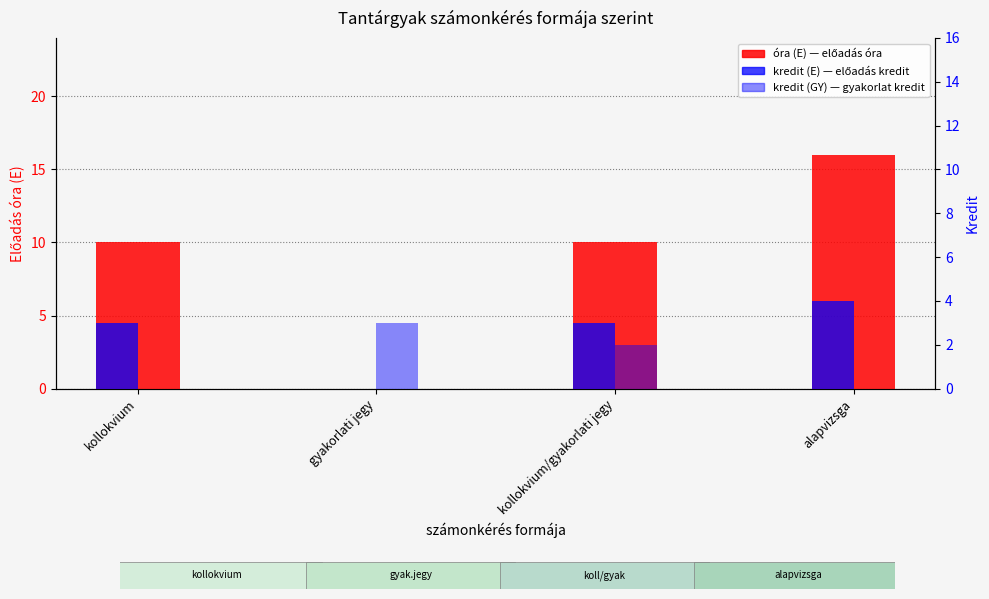

Is it true that kredit (E) equals -3 at gyakorlati jegy?

False